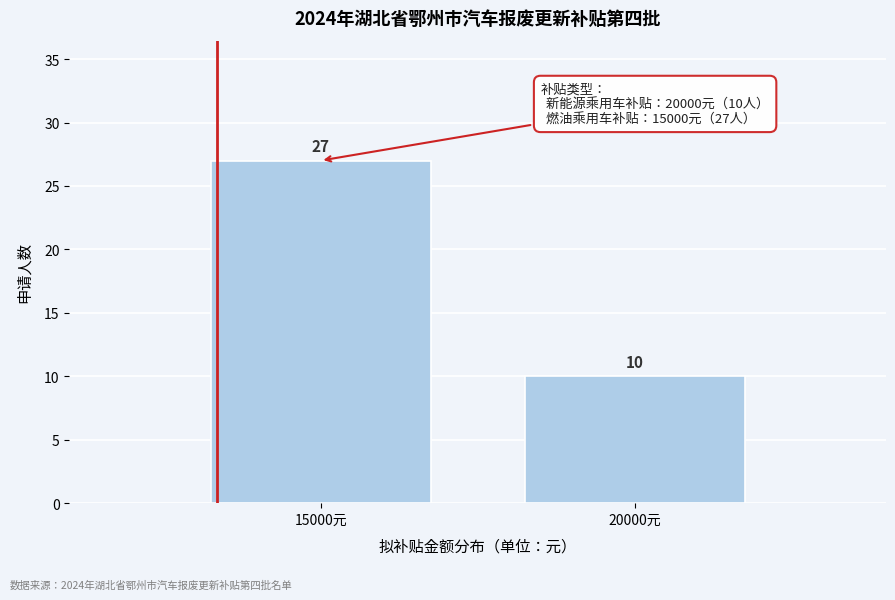

Reading left to right, list all the values displayed in this chart.

15000元=27	20000元=10